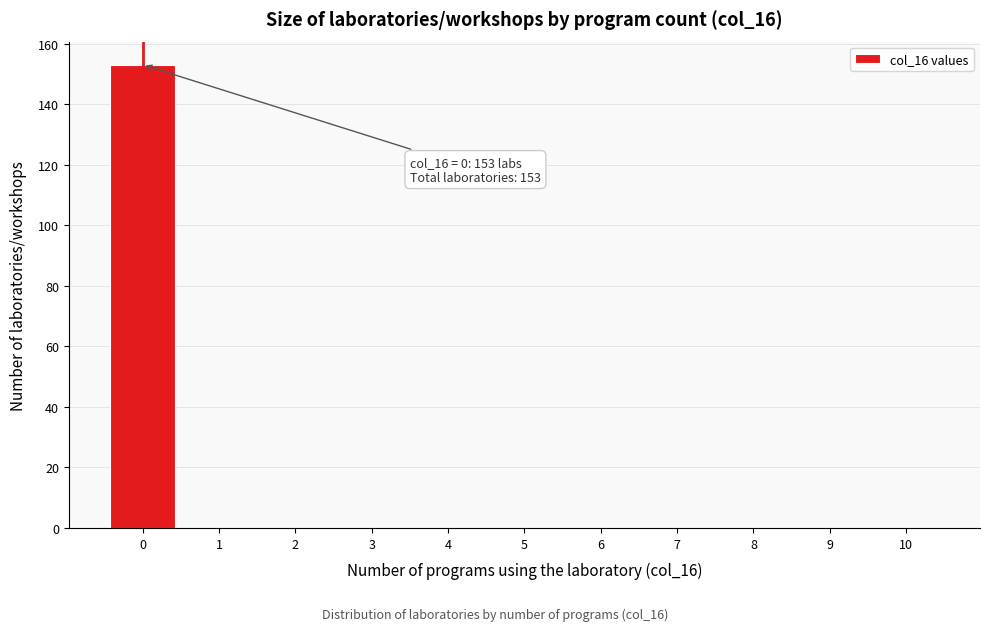

Over which range of the x-axis is the bar tallest?

-0.5 to 0.5